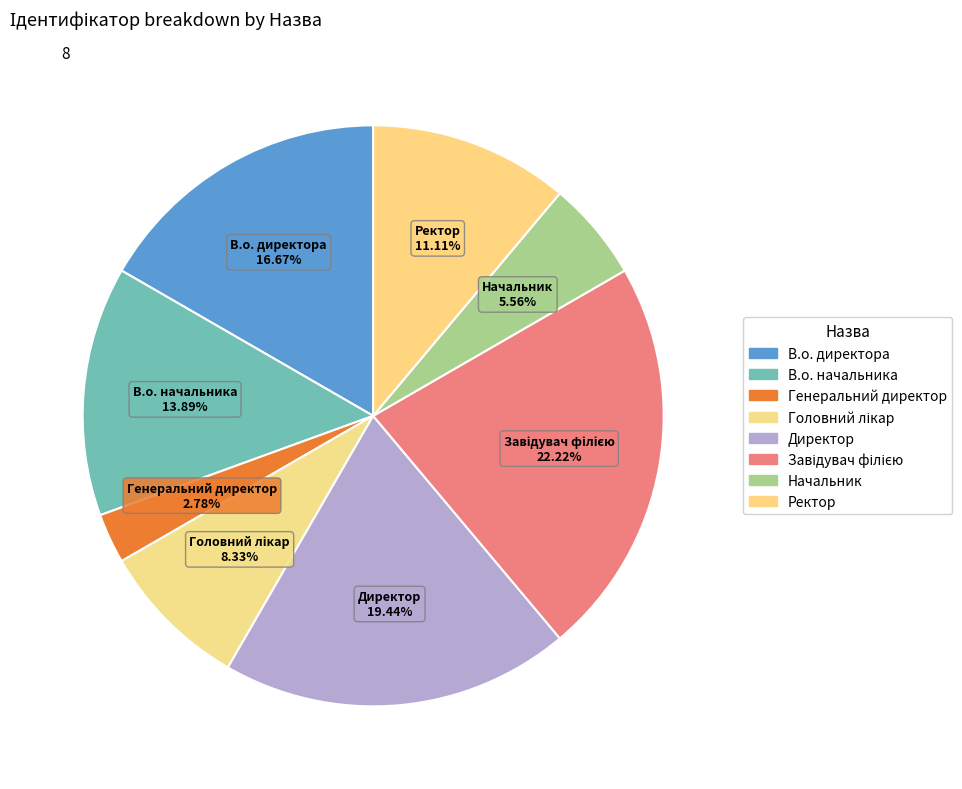

Does Директор represent more than half of the total?

No